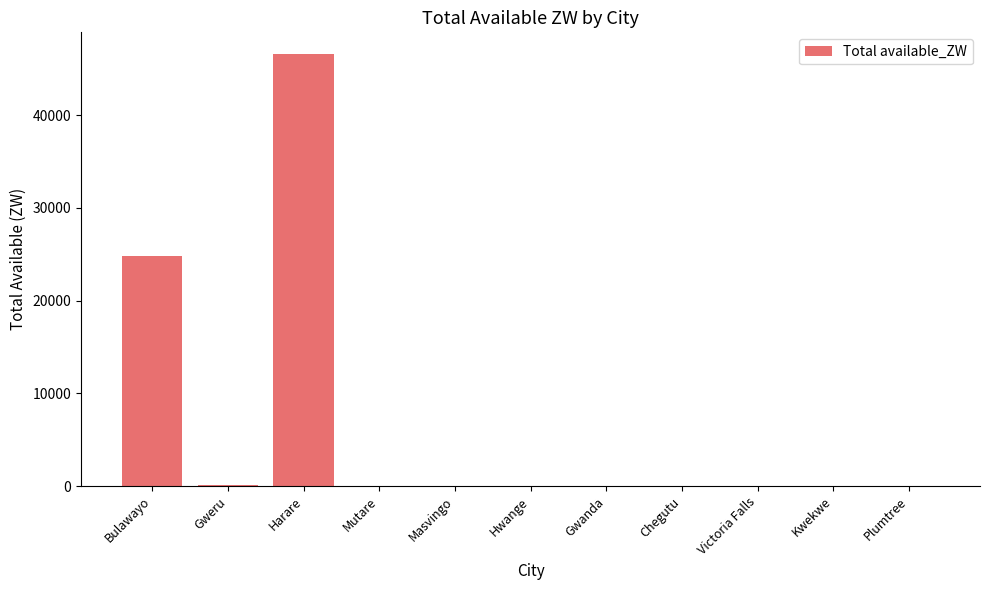

Between Gwanda and Bulawayo, which is larger?

Bulawayo